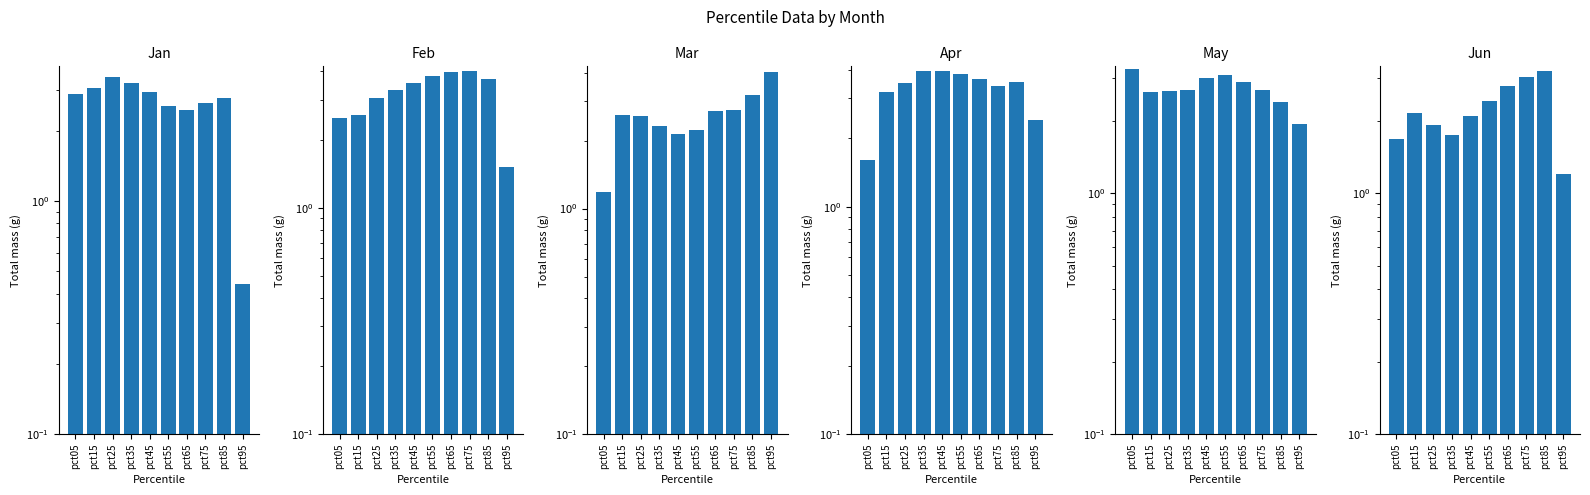

What is the minimum value for Jan?

0.4